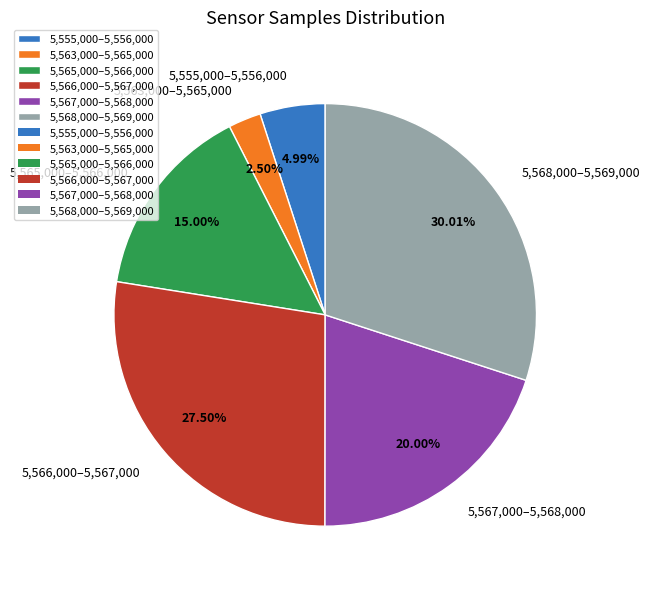

Approximately how many times larger is the value at 5,566,000–5,567,000 compared to 5,555,000–5,556,000?

5.5